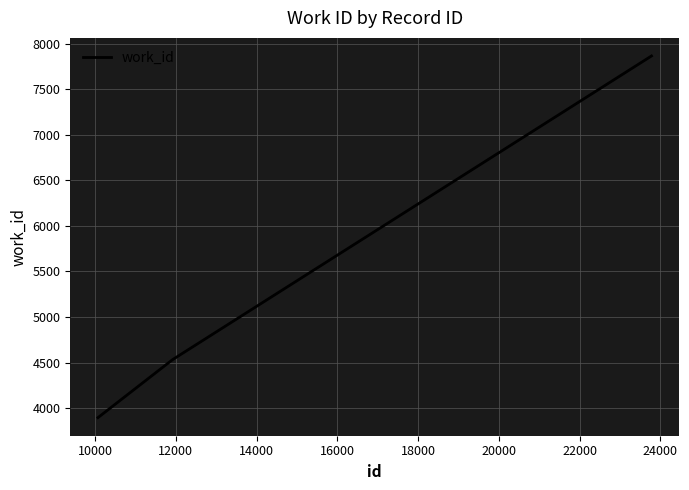

What is the minimum value shown in the chart?

3895